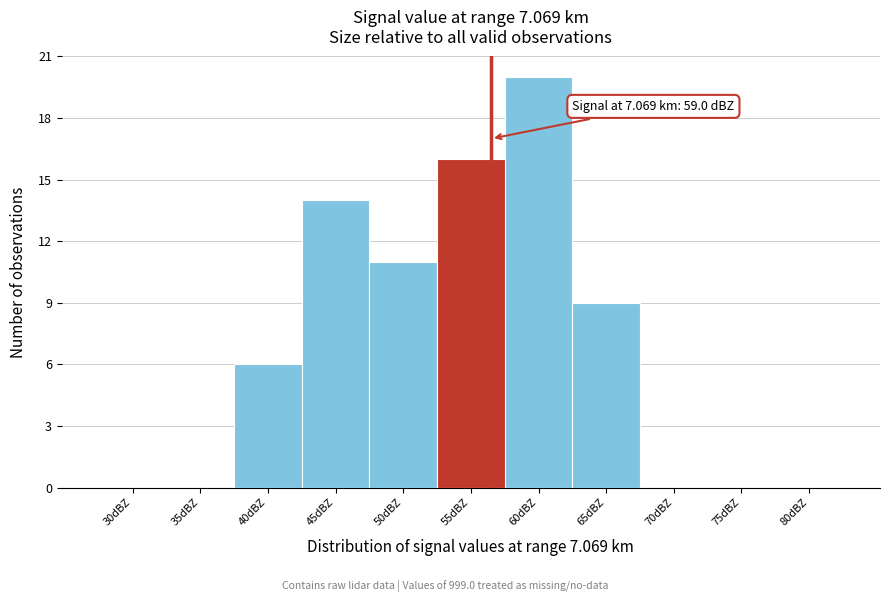

Reading left to right, list all the values displayed in this chart.

30dBZ=0	35dBZ=0	40dBZ=6	45dBZ=14	50dBZ=11	55dBZ=16	60dBZ=20	65dBZ=9	70dBZ=0	75dBZ=0	80dBZ=0